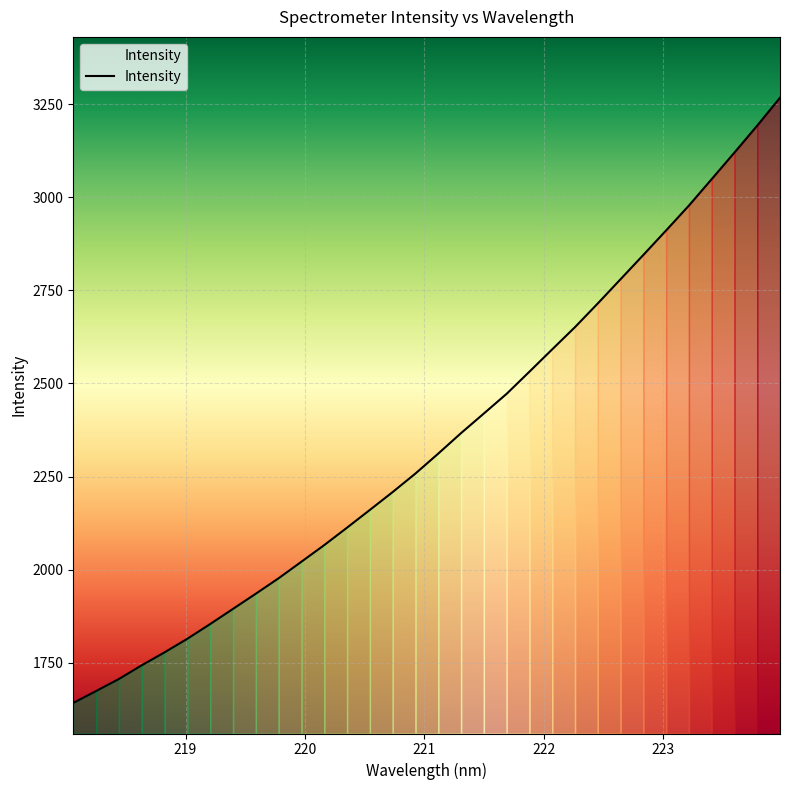

What is the smallest value displayed?

1642.2